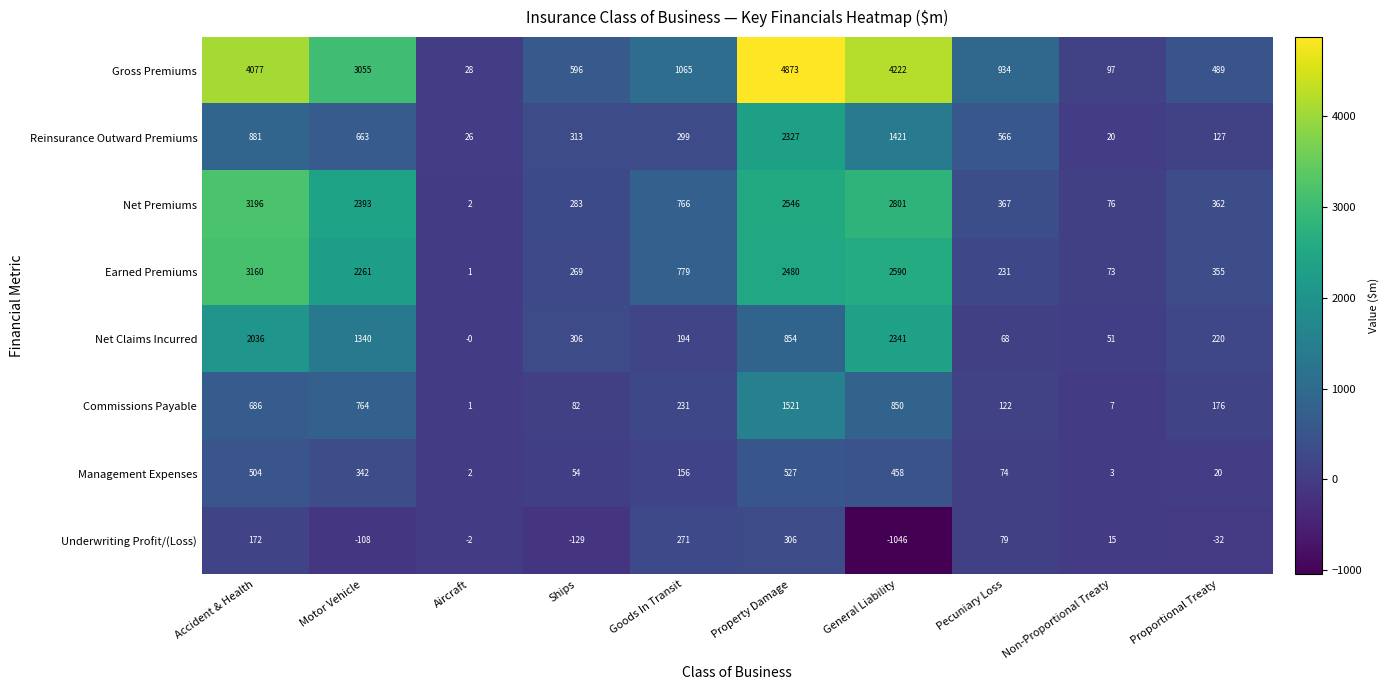

Which series changed the most between Ships and Non-Proportional Treaty?

Gross Premiums